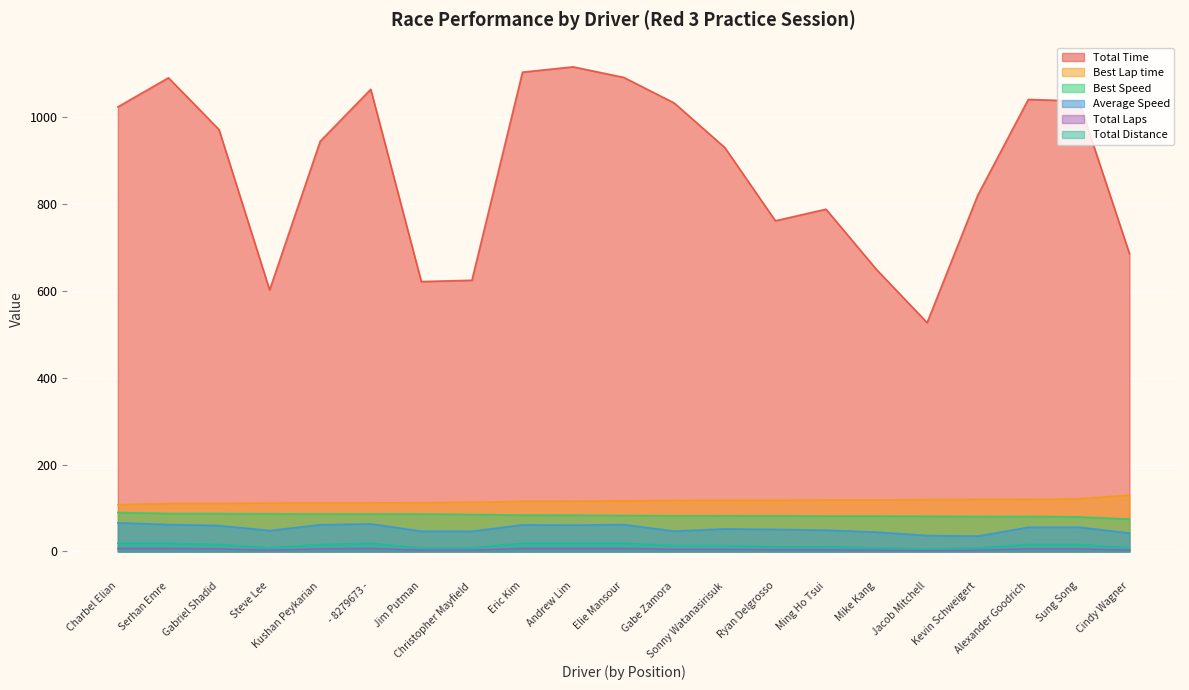

List the labels in order of Best Lap time value, largest first.

Cindy Wagner, Sung Song, Alexander Goodrich, Kevin Schweigert, Jacob Mitchell, Mike Kang, Ming Ho Tsui, Ryan Delgrosso, Sonny Watanasirisuk, Gabe Zamora, Elie Mansour, Andrew Lim, Eric Kim, Christopher Mayfield, Jim Putman, - 8279673 -, Kushan Peykarian, Steve Lee, Gabriel Shadid, Serhan Emre, Charbel Elian